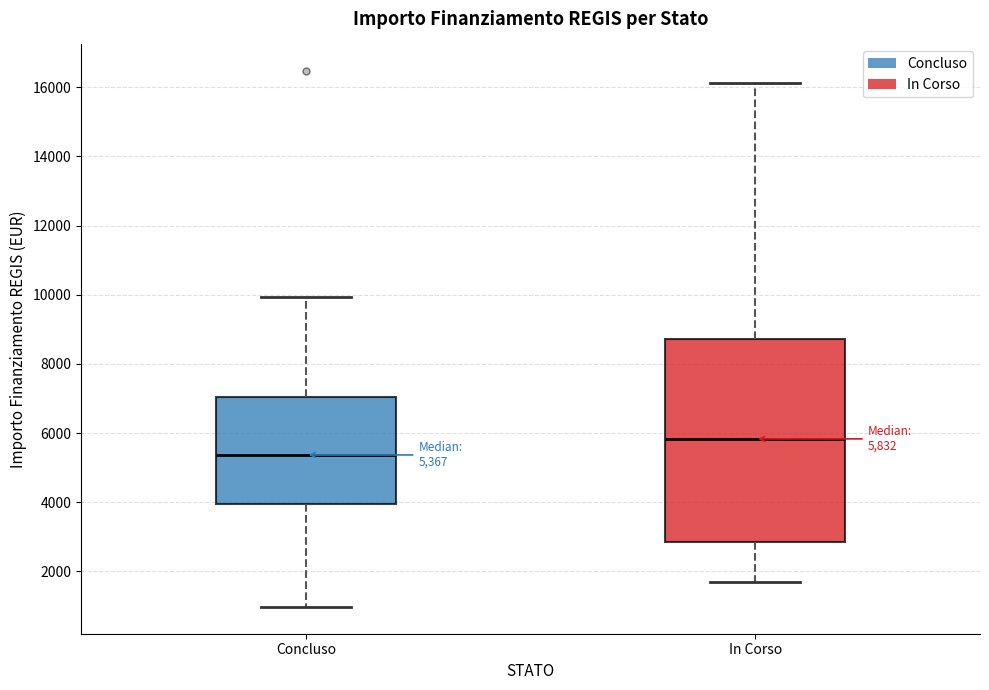

Comparing the boxes themselves (not the whiskers), which one is the tallest?

In Corso